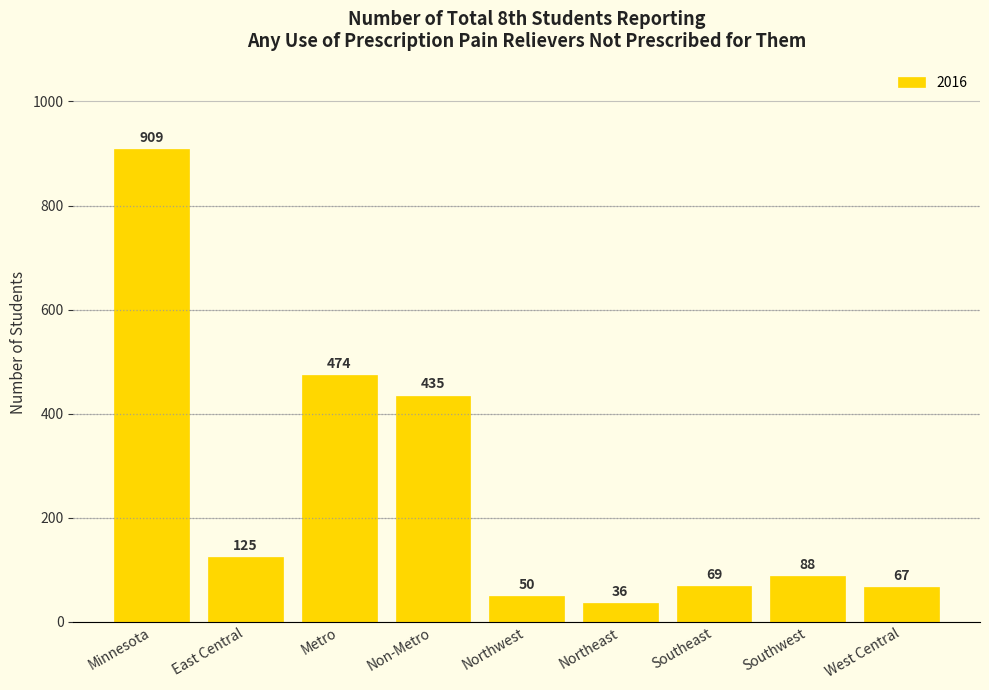

What value does the data have at Metro, to the nearest 100?

500